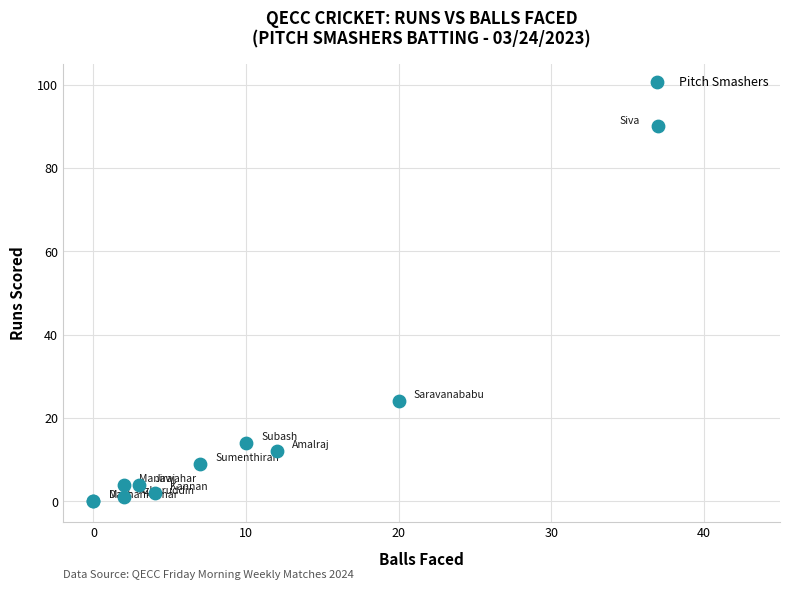

What Y value in the scatter plot is closest to 45?

24